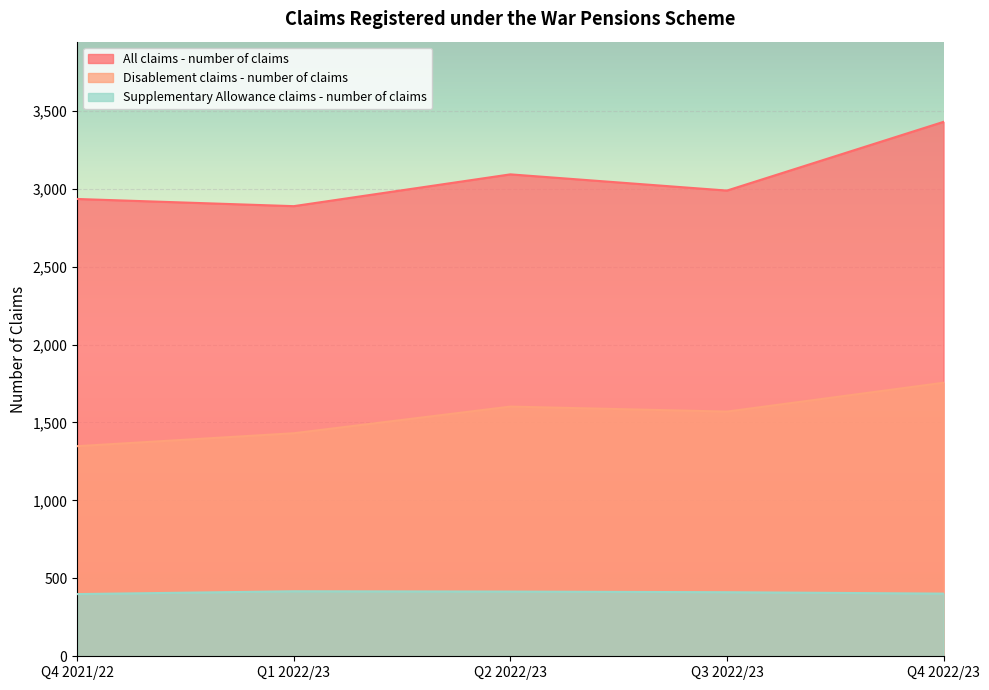

What is the difference between the All claims - number of claims values at Q3 2022/23 and Q2 2022/23?

104